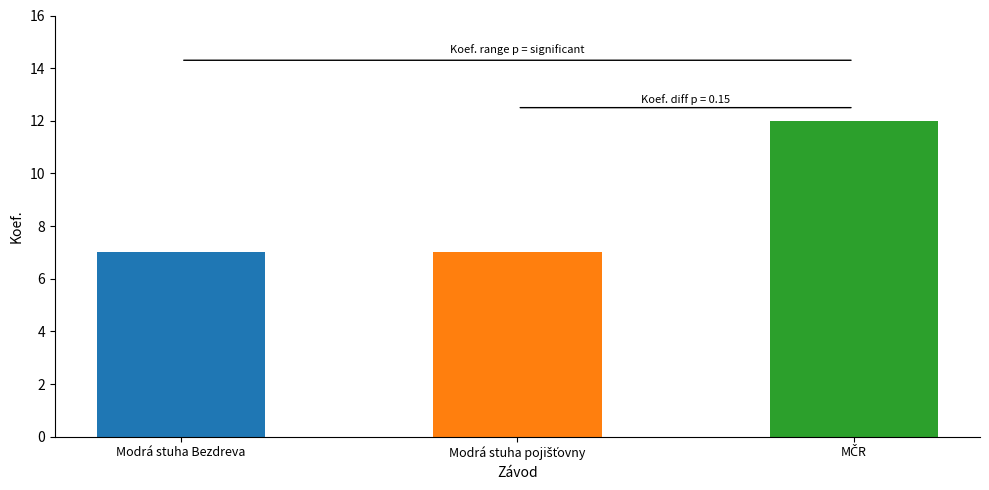

What is the difference between the maximum and minimum values?

5